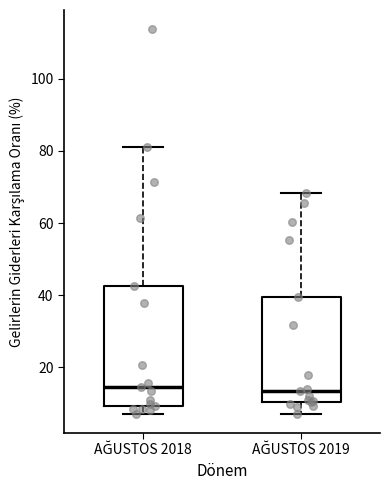

Reading left to right, transcribe this box plot: for each box, give where its median line is, the range the box spans, and where its two whiskers end, as read against the y-axis. The values are not printed on the chart, so give them approximately, as read against the axis.

AĞUSTOS 2018: median 14, box 10 to 42, whiskers 8 to 82
AĞUSTOS 2019: median 14, box 10 to 40, whiskers 8 to 68